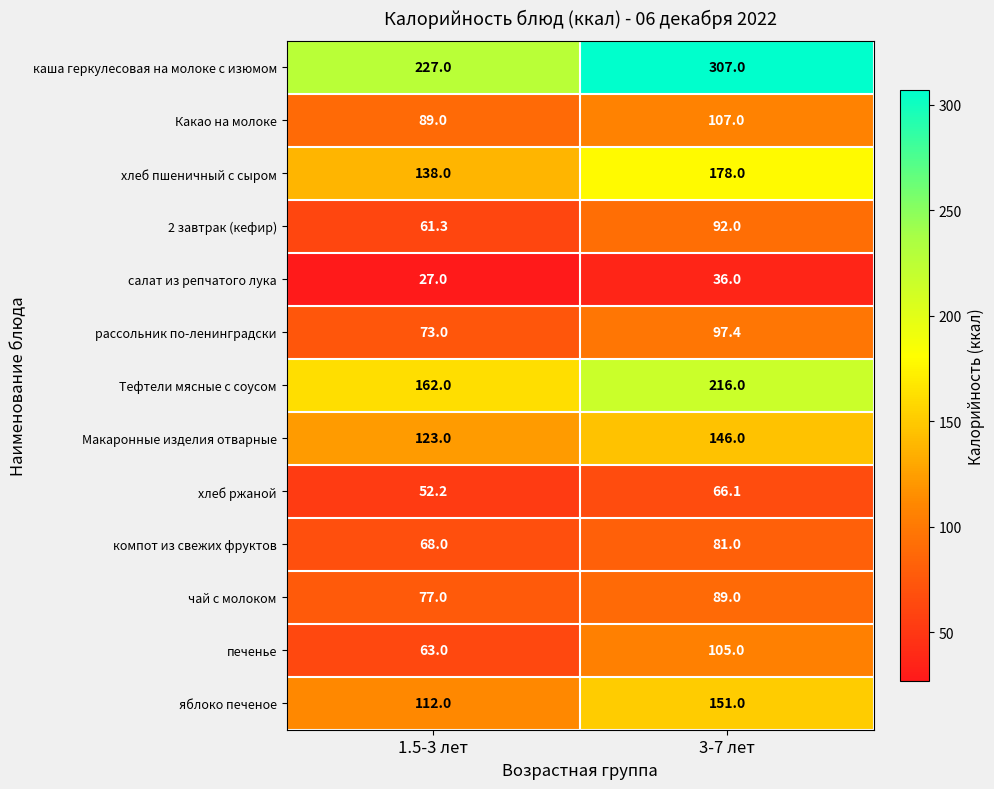

Rank the series at 3-7 лет from highest to lowest value.

каша геркулесовая на молоке с изюмом, Тефтели мясные с соусом, хлеб пшеничный с сыром, яблоко печеное, Макаронные изделия отварные, Какао на молоке, печенье, рассольник по-ленинградски, 2 завтрак (кефир), чай с молоком, компот из свежих фруктов, хлеб ржаной, салат из репчатого лука